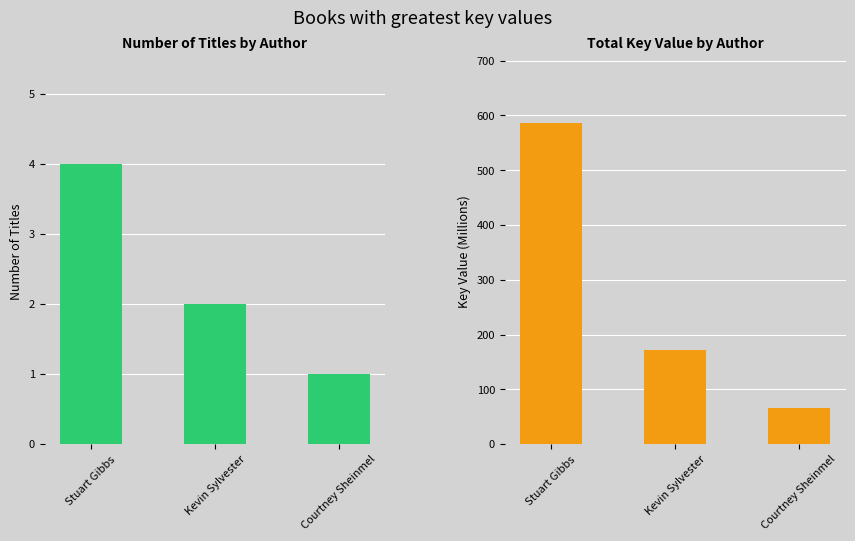

Does the chart contain stacked bars?

No